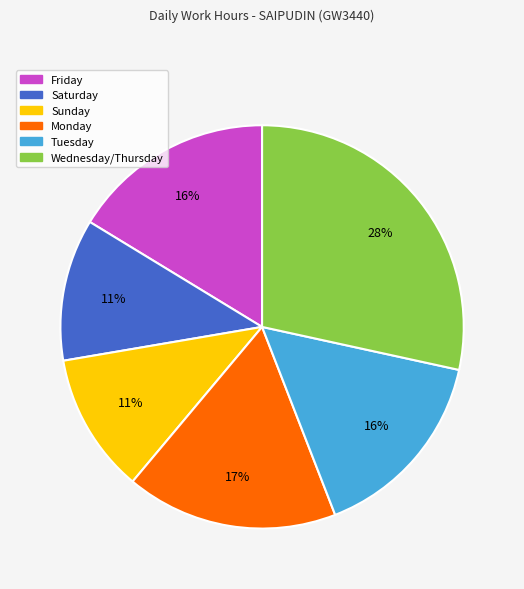

To the nearest percent, what is the difference between the largest and smallest slice percentages?

17%